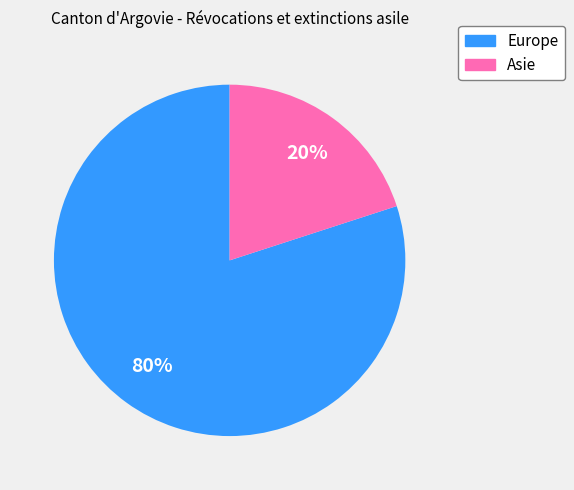

To the nearest percent, what is the combined percentage of Europe and Asie?

100%